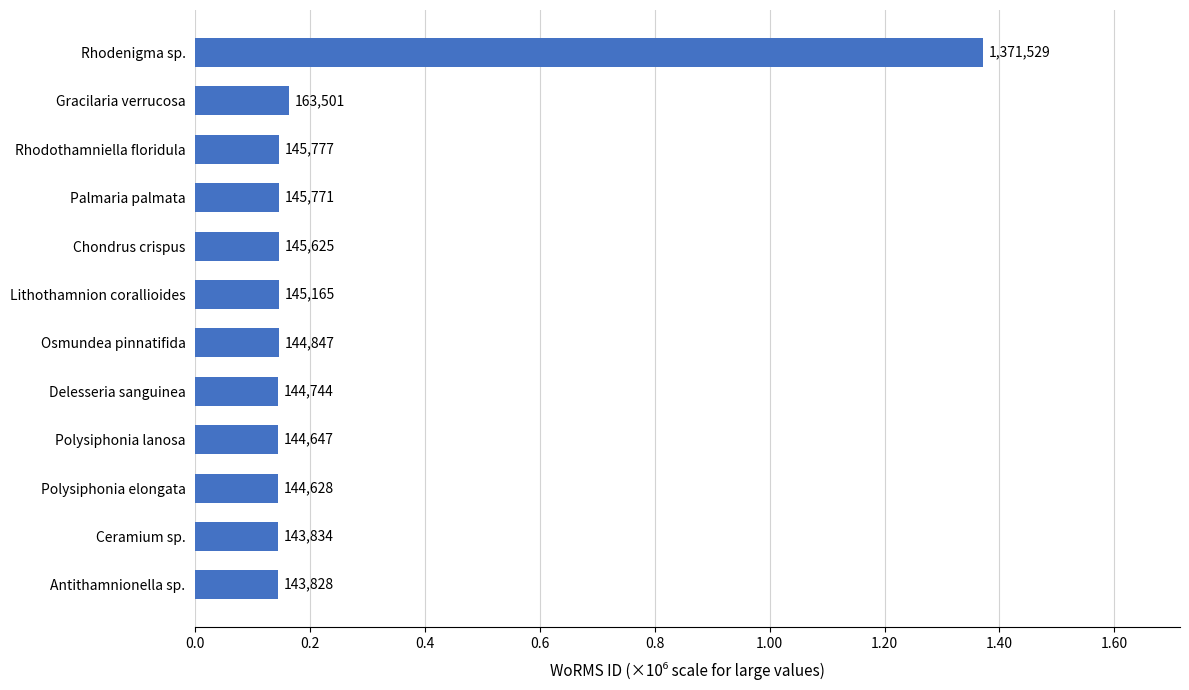

How many values exceed 145165?

5